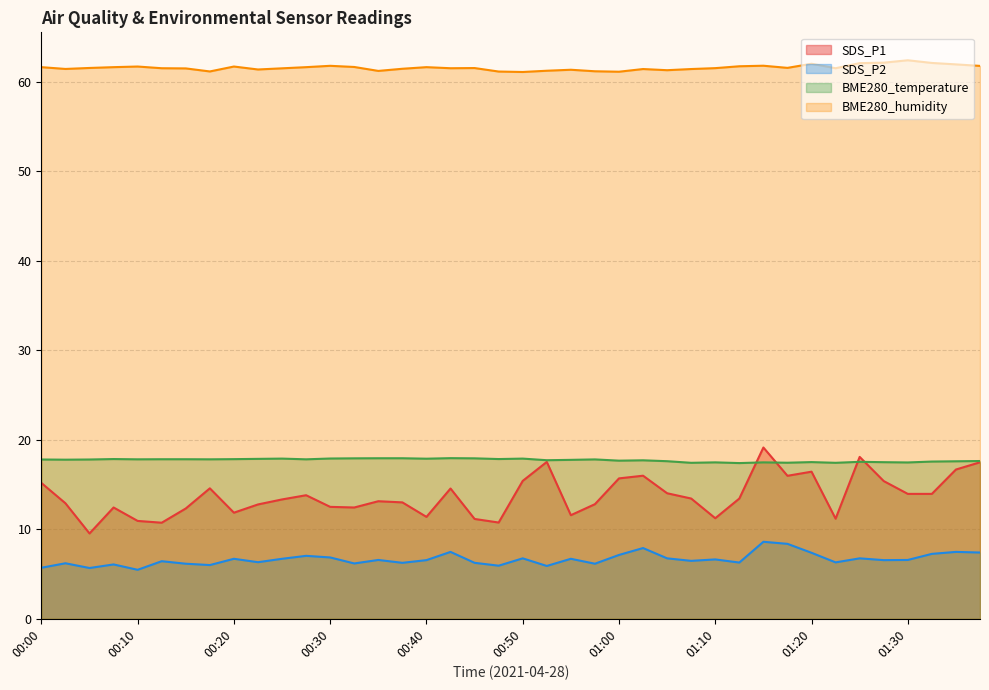

The value of SDS_P1 at 01:17 is 16.0. True or false?

True